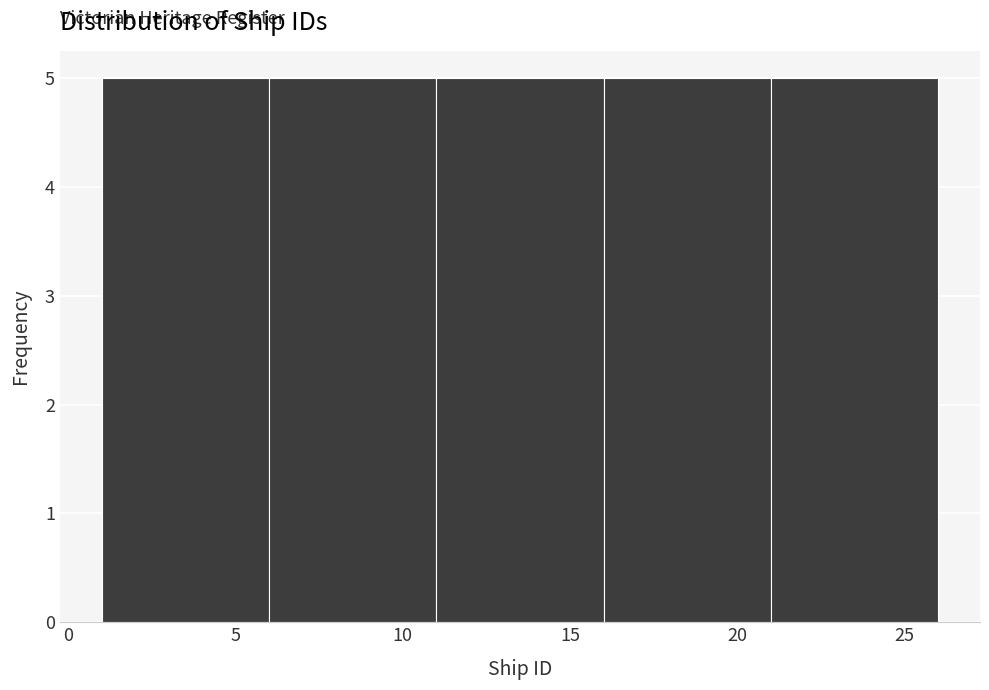

Reading left to right, list every bar in this chart as the range it spans on the x-axis followed by its height. The values are not printed on the chart, so give them approximately, as read against the axis.

1 to 6: 5
6 to 11: 5
11 to 16: 5
16 to 21: 5
21 to 26: 5